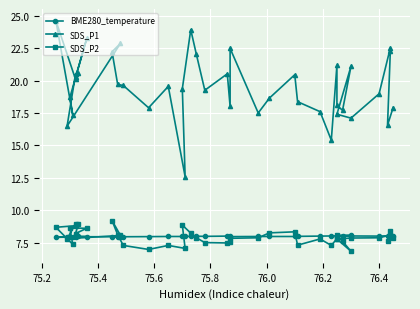

What are all the series names shown in the legend?

BME280_temperature, SDS_P1, SDS_P2